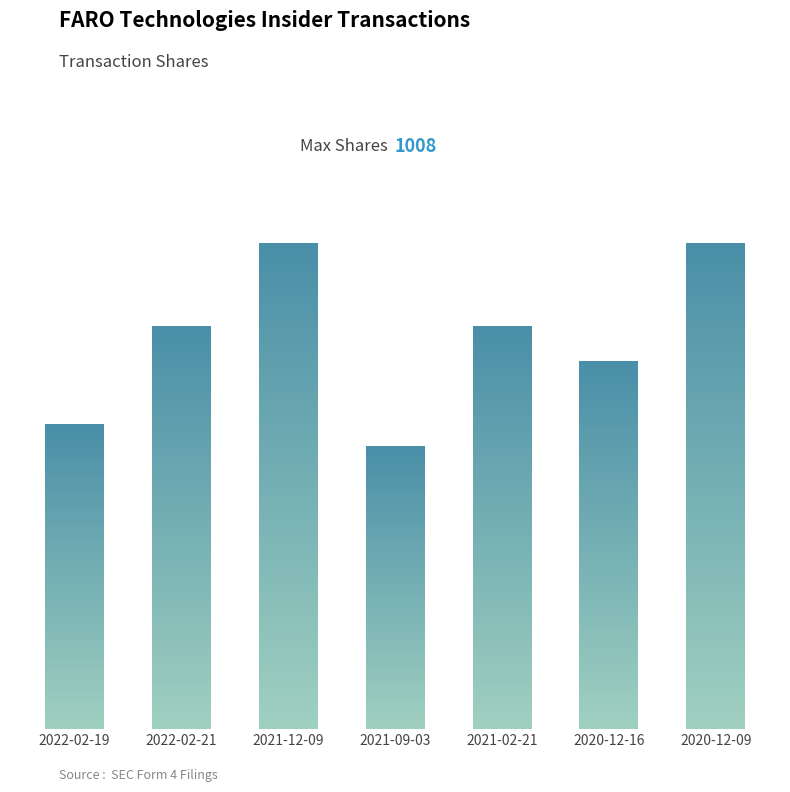

Which has a higher value, 2020-12-09 or 2021-02-21?

2020-12-09